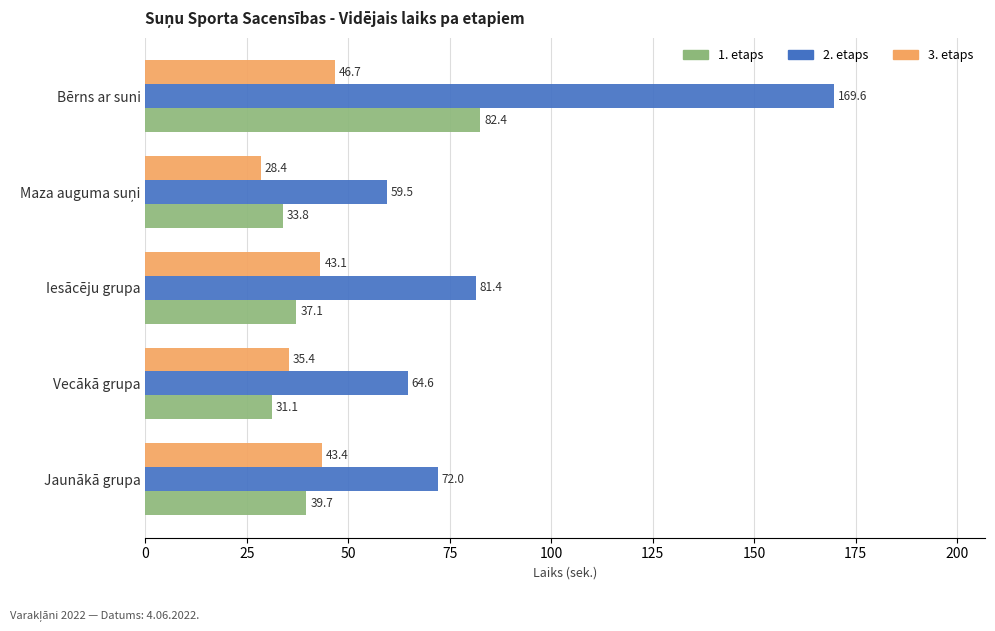

How many data points does each series have?

5